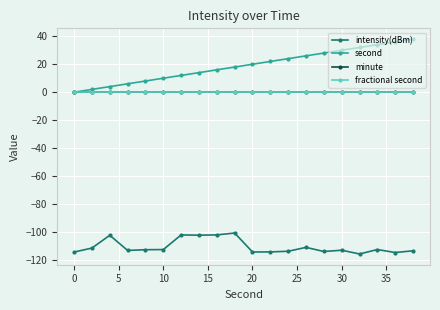

True or false: fractional second has more than 1 interior local peaks.

False